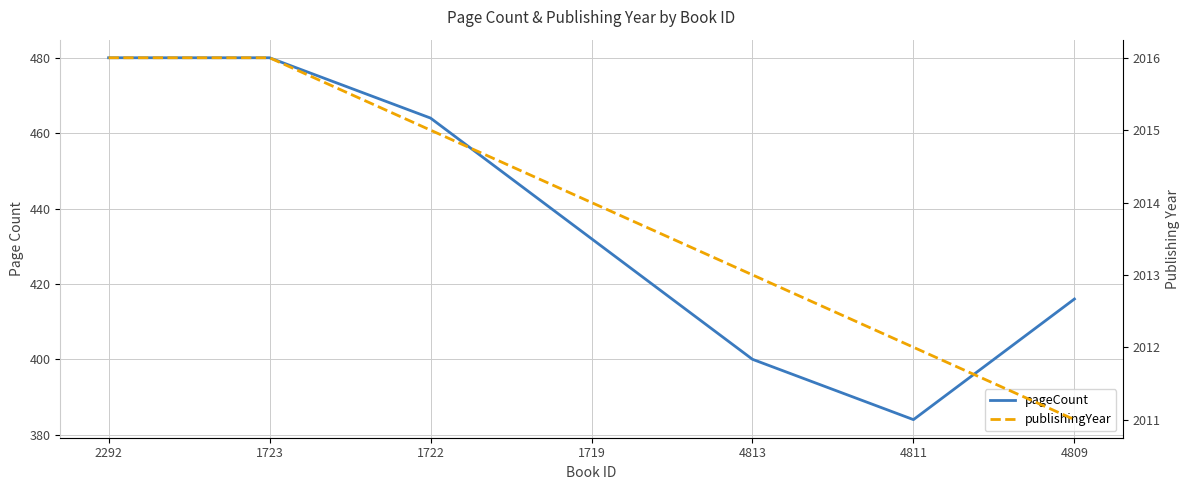

How many series are shown in this chart?

2